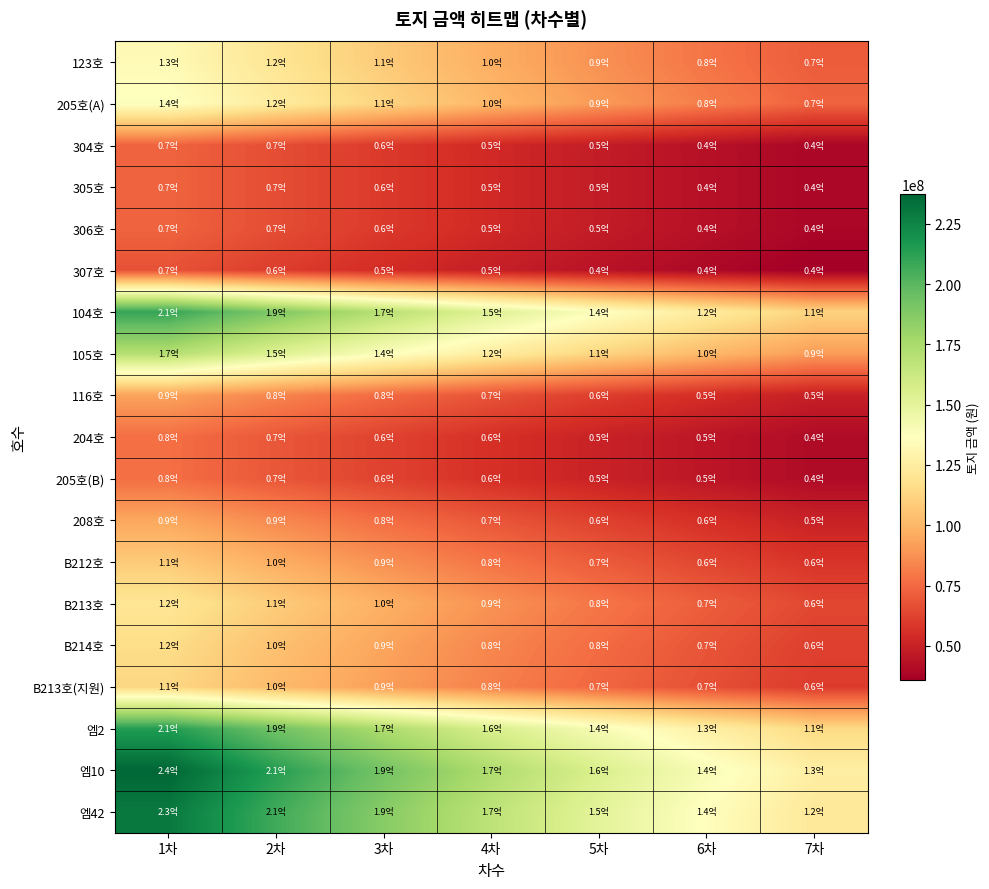

At which category is the sum across all series the highest?

1차